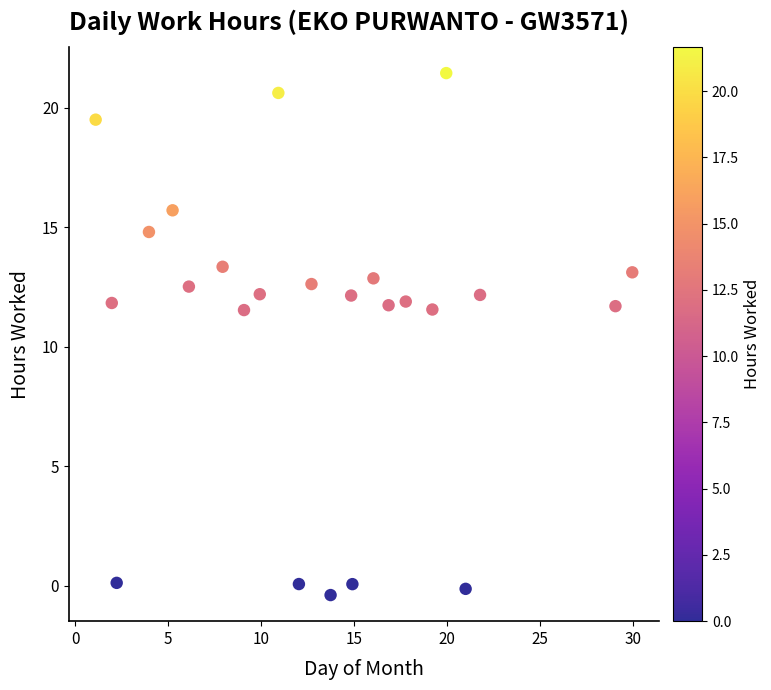

What is the range of X values (max minus min)?

28.9